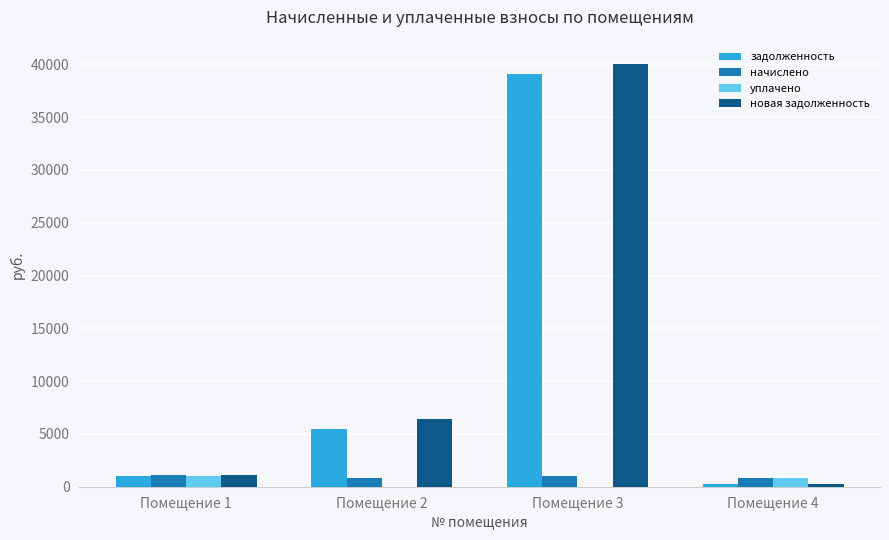

What is the sum of the начислено values at Помещение 1 and Помещение 2?

1922.3